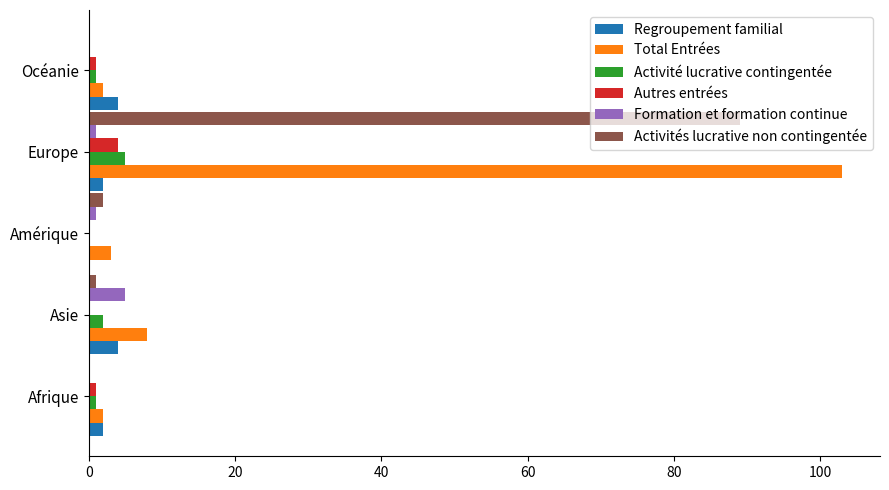

What is the maximum value for Activités lucrative non contingentée?

89